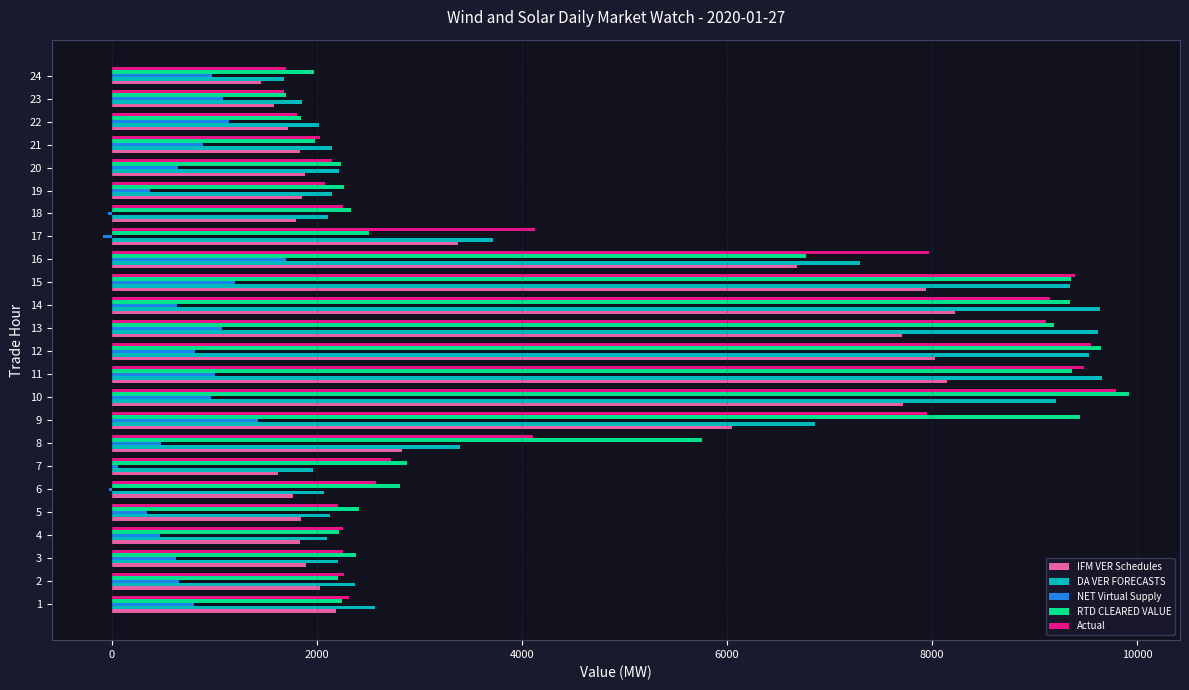

What is the maximum value shown in the chart?

9916.7